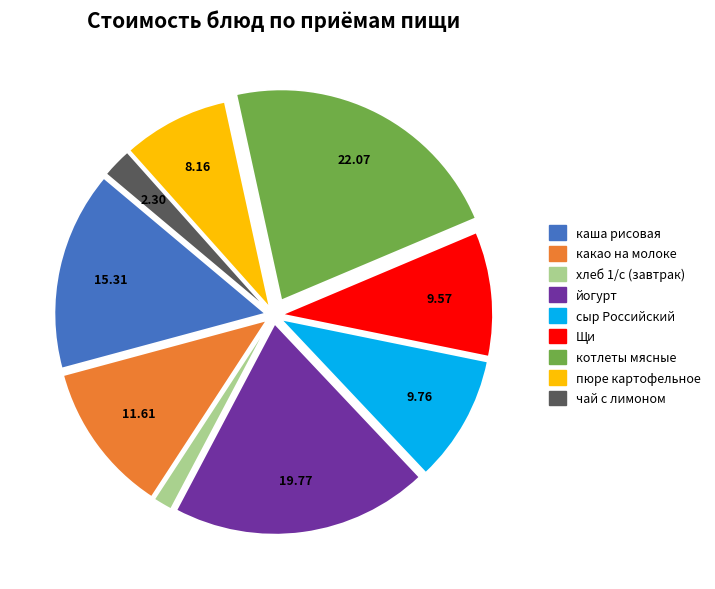

Approximately how many times larger is the value at какао на молоке compared to хлеб 1/с (завтрак)?

7.9